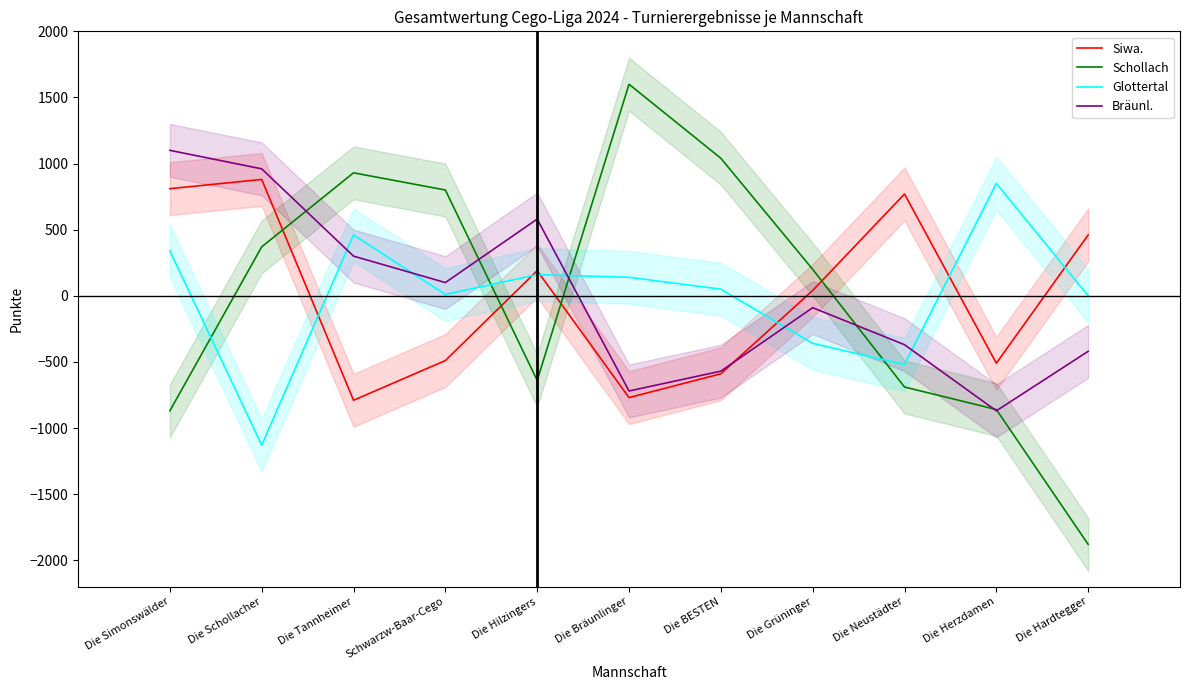

Read the Siwa. value at Die BESTEN, to the nearest 50.

-600